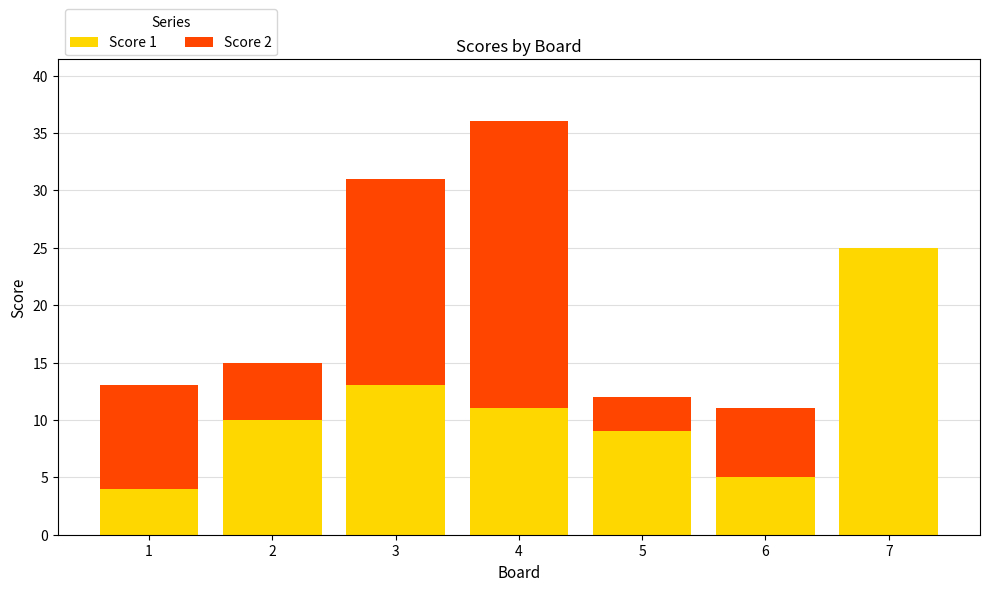

Where is Score 1 nearest to the value 14?

3